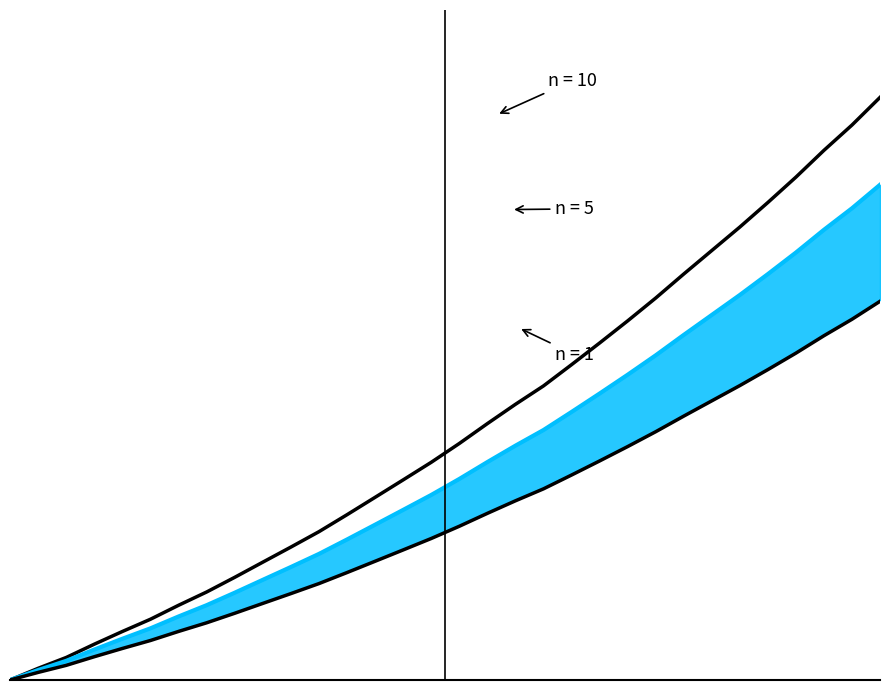

What is the difference between the maximum and minimum values in the x_vals series?

0.8